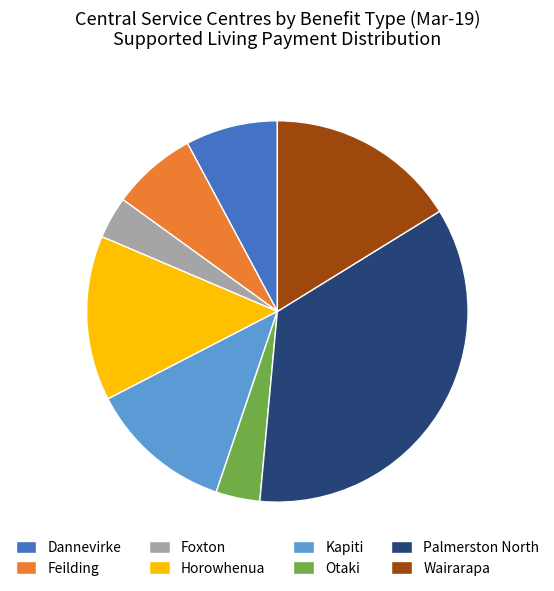

Which has a higher value, Feilding or Wairarapa?

Wairarapa